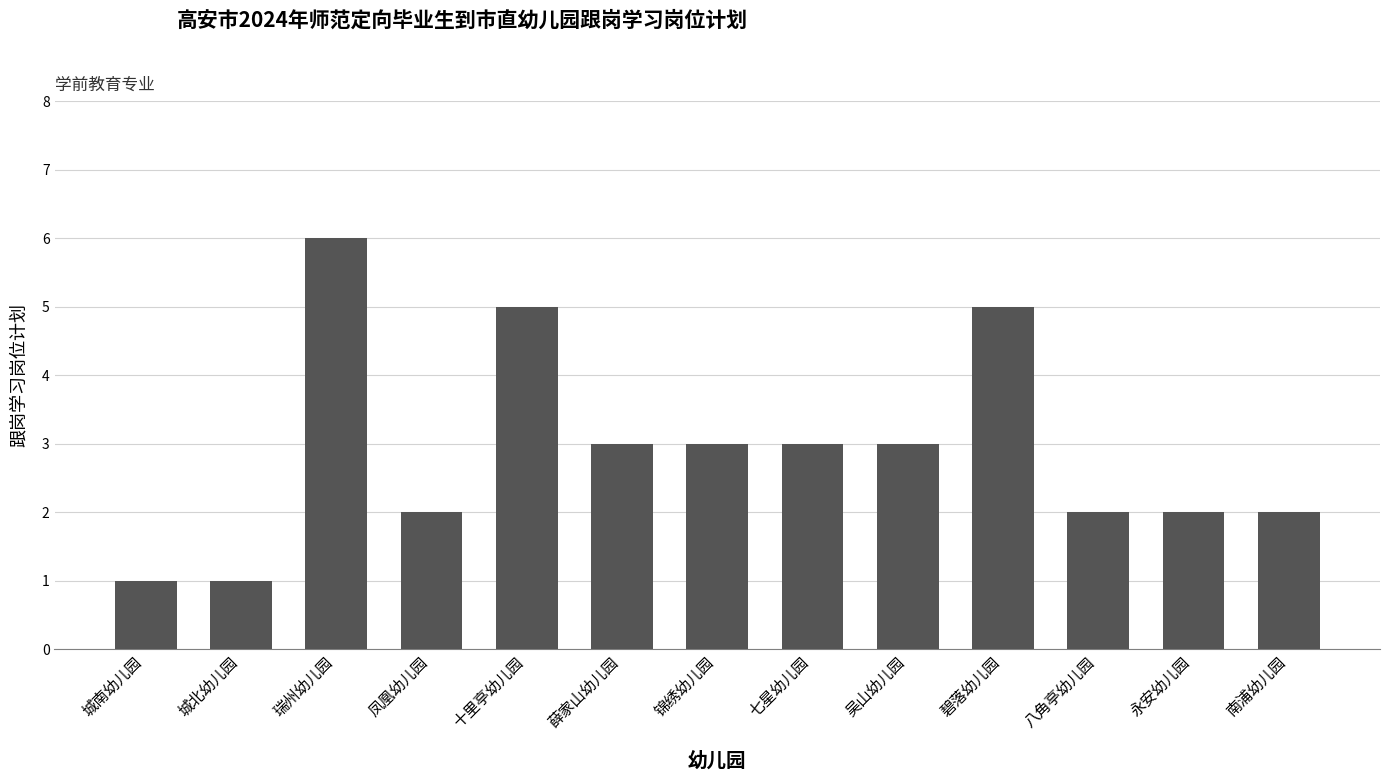

Reading right to left, transcribe all the data shown in this chart.

南浦幼儿园=2	永安幼儿园=2	八角亭幼儿园=2	碧落幼儿园=5	吴山幼儿园=3	七星幼儿园=3	锦绣幼儿园=3	薛家山幼儿园=3	十里亭幼儿园=5	凤凰幼儿园=2	瑞州幼儿园=6	城北幼儿园=1	城南幼儿园=1